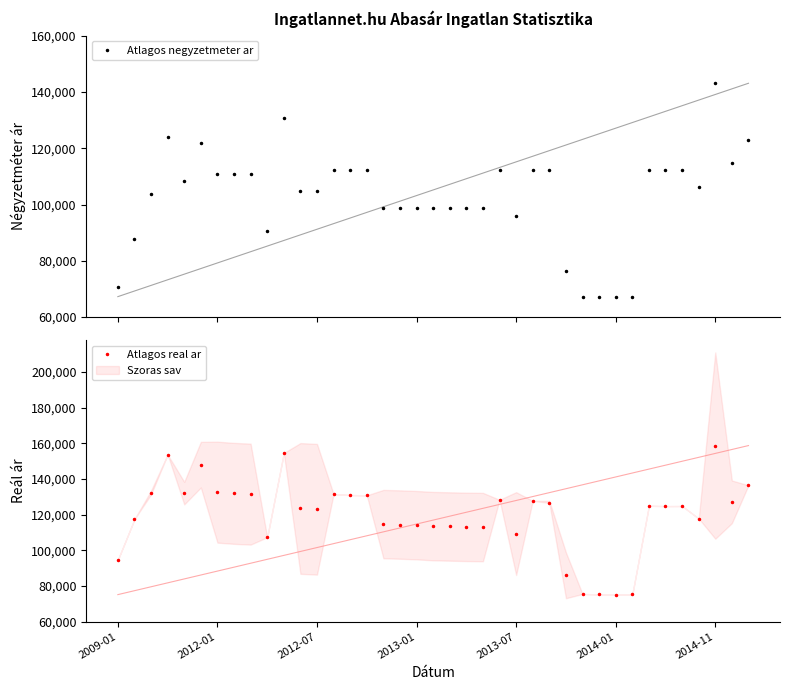

What is the maximum value for Atlagos negyzetmeter ar?

143076